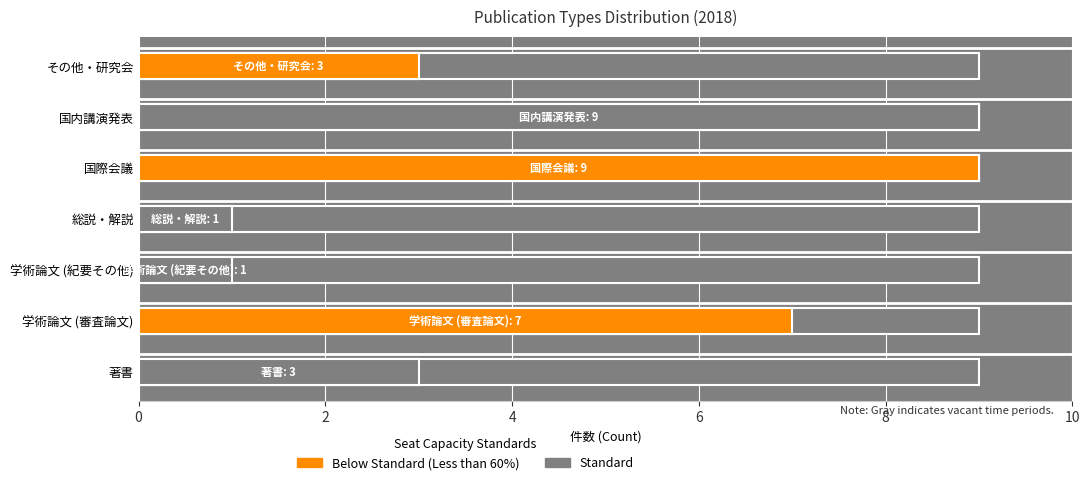

What is the value of the 5th bar from the left?

9